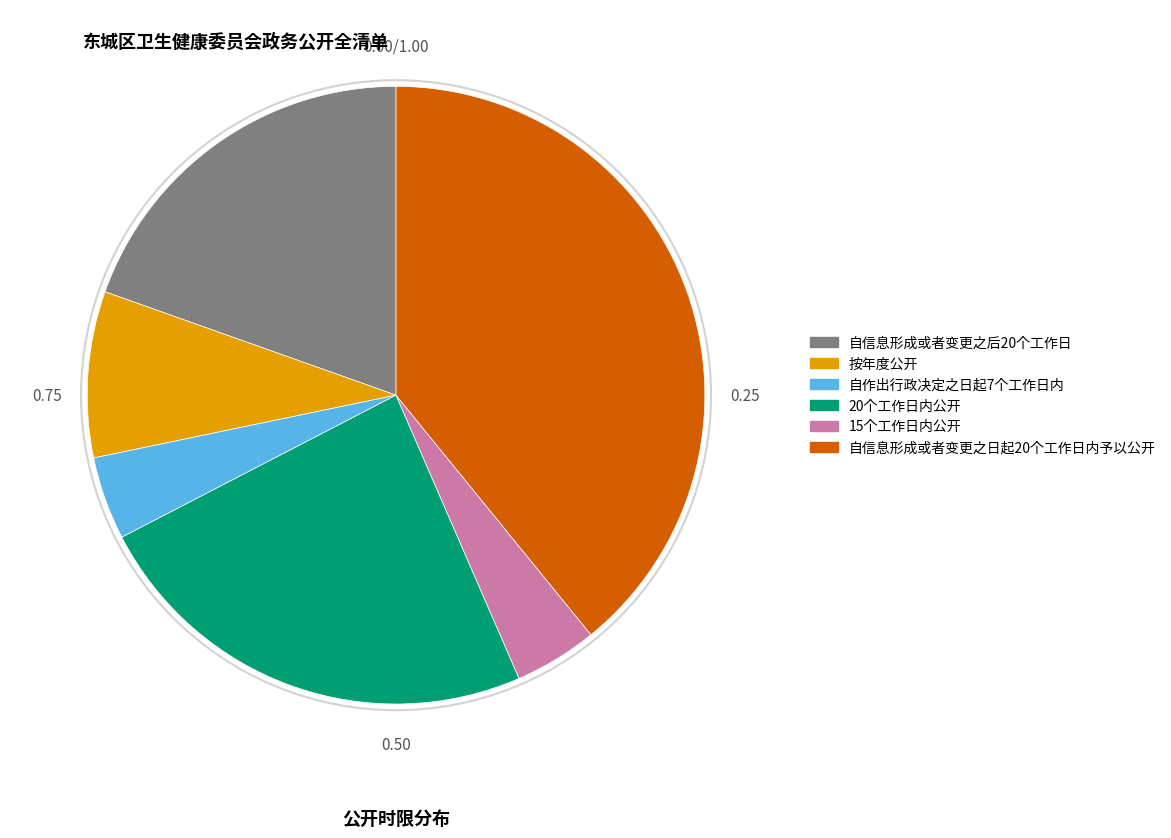

Approximately how many times larger is the value at 自信息形成或者变更之日起20个工作日内予以公开 compared to 20个工作日内公开?

1.6